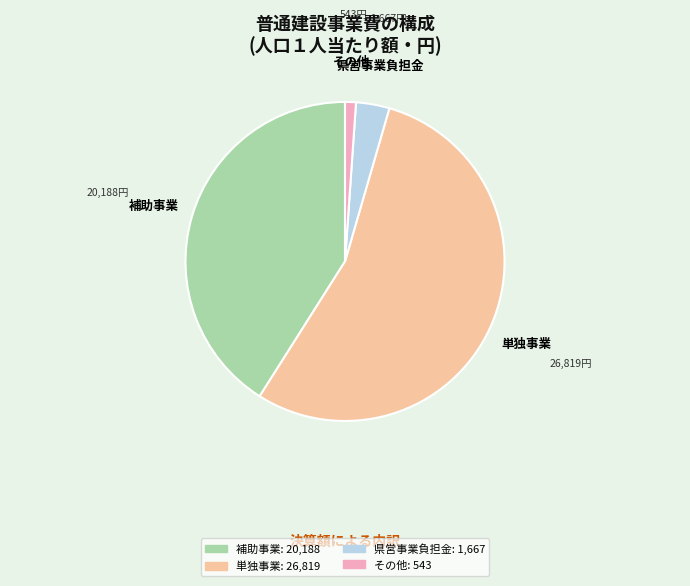

Count the number of slices in the pie.

4